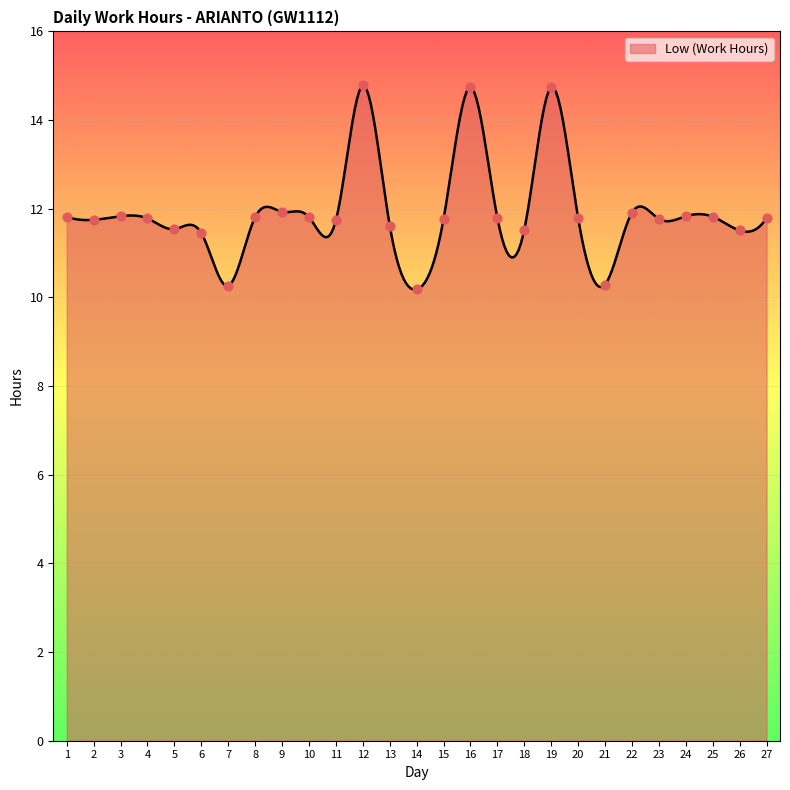

Approximately how many times larger is the value at 12 compared to 22?

1.2